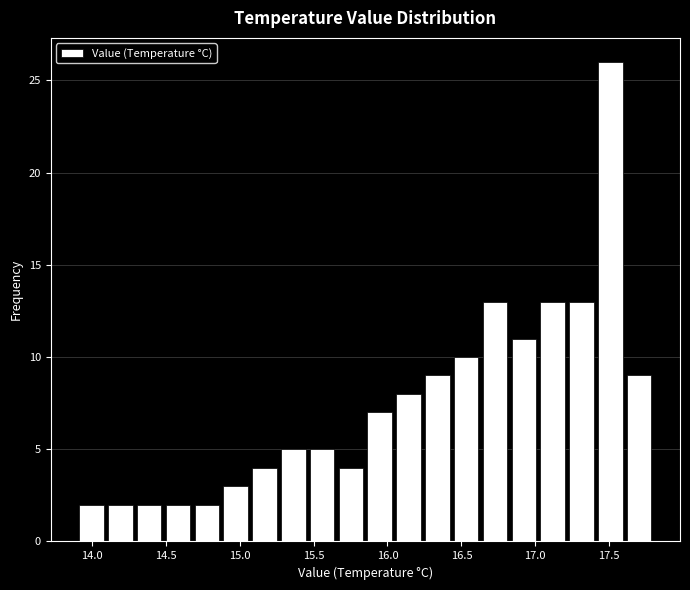

Read against the x-axis, roughly where is the centre of the tallest bar?

17.50